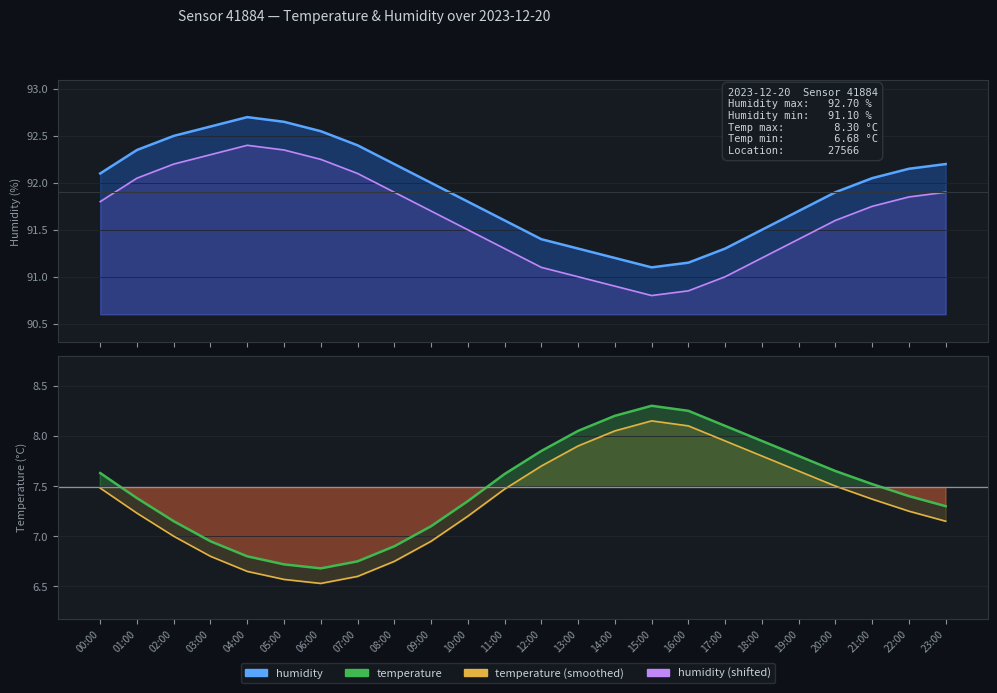

How many values in the temperature (smoothed) series exceed 7?

16